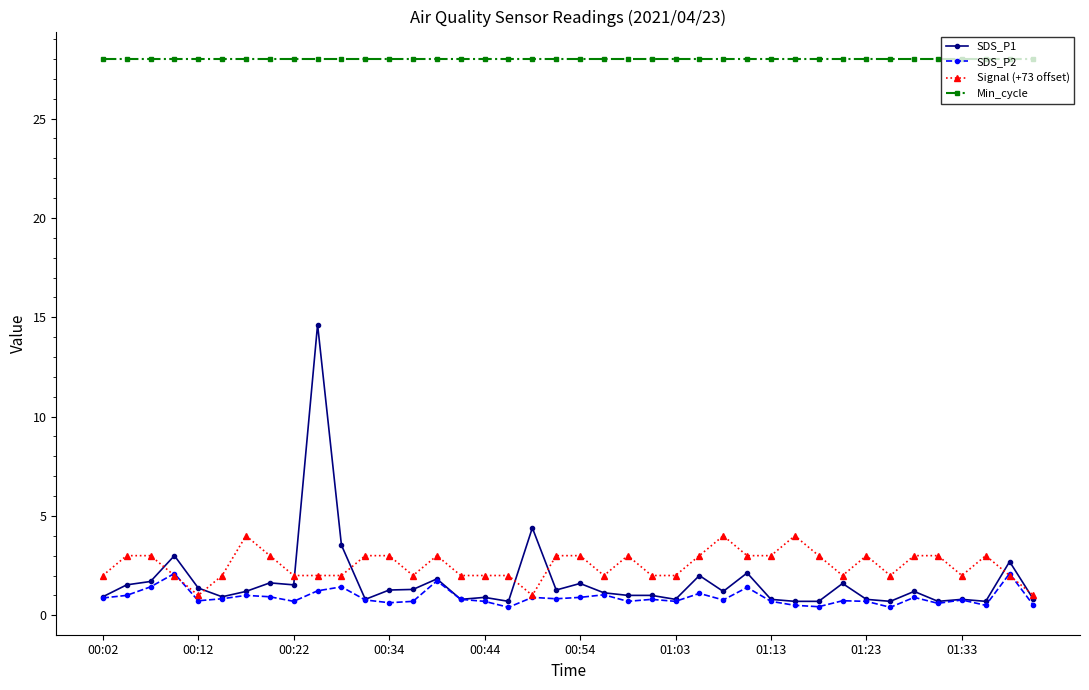

What is the maximum value for Signal (+73 offset)?

4.0